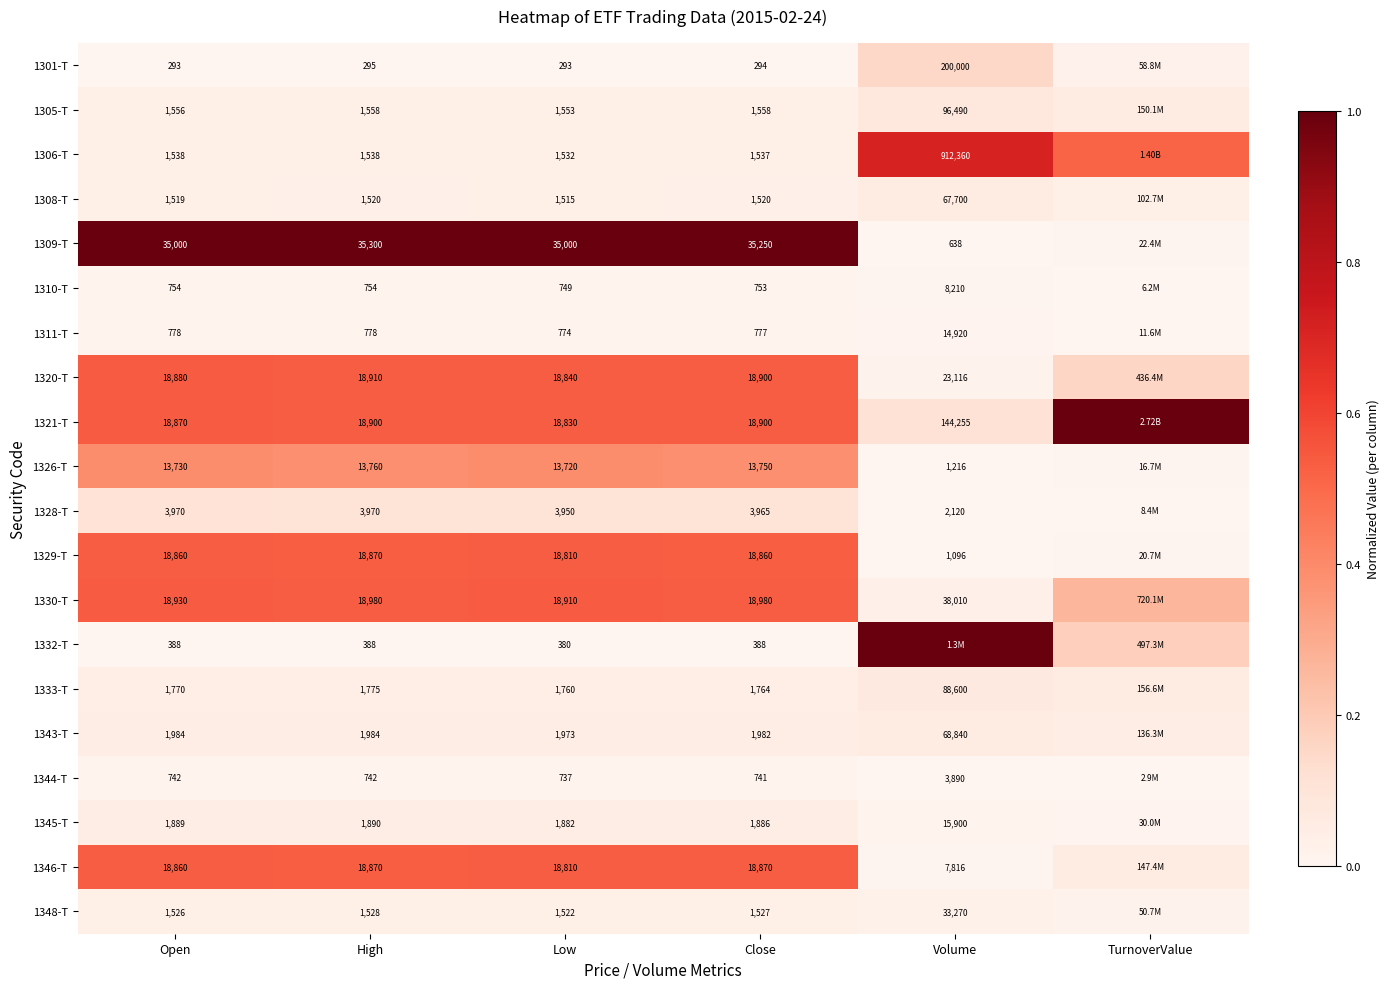

The 1329-T series shows 0.7 at Low. True or false?

False